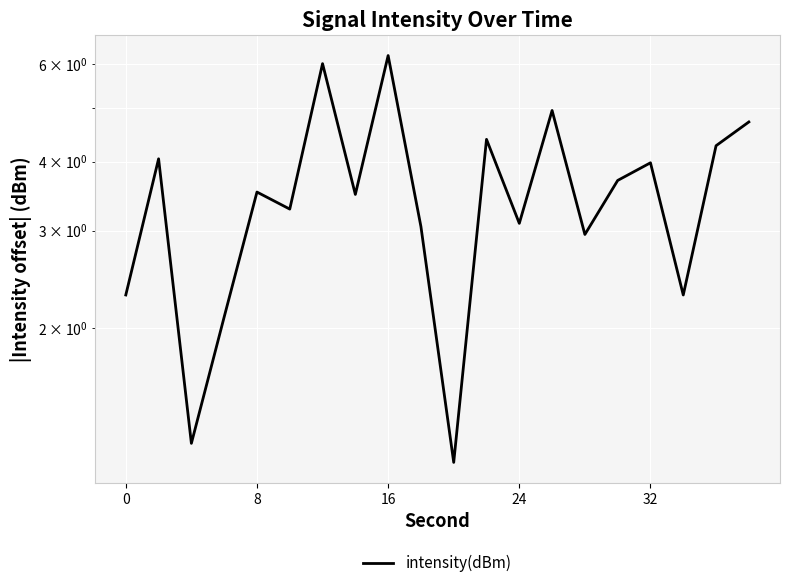

How many interior local peaks (higher than both neighbors) does the data have?

7